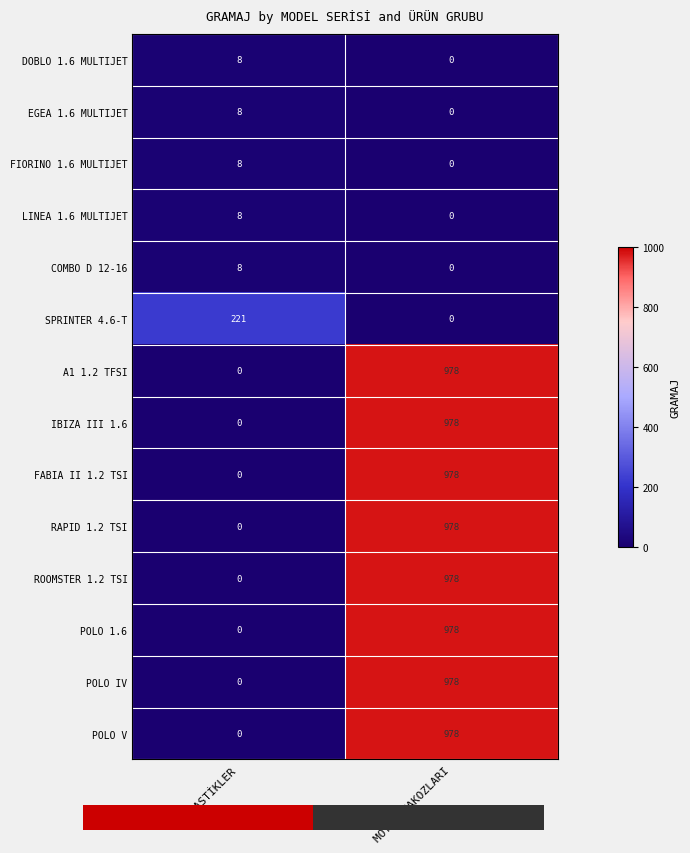

Reading left to right, extract all data points from this chart.

DOBLO 1.6 MULTIJET: LASTİKLER=8	MOTOR TAKOZLARI=0
EGEA 1.6 MULTIJET: LASTİKLER=8	MOTOR TAKOZLARI=0
FIORINO 1.6 MULTIJET: LASTİKLER=8	MOTOR TAKOZLARI=0
LINEA 1.6 MULTIJET: LASTİKLER=8	MOTOR TAKOZLARI=0
COMBO D 12-16: LASTİKLER=8	MOTOR TAKOZLARI=0
SPRINTER 4.6-T: LASTİKLER=221	MOTOR TAKOZLARI=0
A1 1.2 TFSI: LASTİKLER=0	MOTOR TAKOZLARI=978
IBIZA III 1.6: LASTİKLER=0	MOTOR TAKOZLARI=978
FABIA II 1.2 TSI: LASTİKLER=0	MOTOR TAKOZLARI=978
RAPID 1.2 TSI: LASTİKLER=0	MOTOR TAKOZLARI=978
ROOMSTER 1.2 TSI: LASTİKLER=0	MOTOR TAKOZLARI=978
POLO 1.6: LASTİKLER=0	MOTOR TAKOZLARI=978
POLO IV: LASTİKLER=0	MOTOR TAKOZLARI=978
POLO V: LASTİKLER=0	MOTOR TAKOZLARI=978